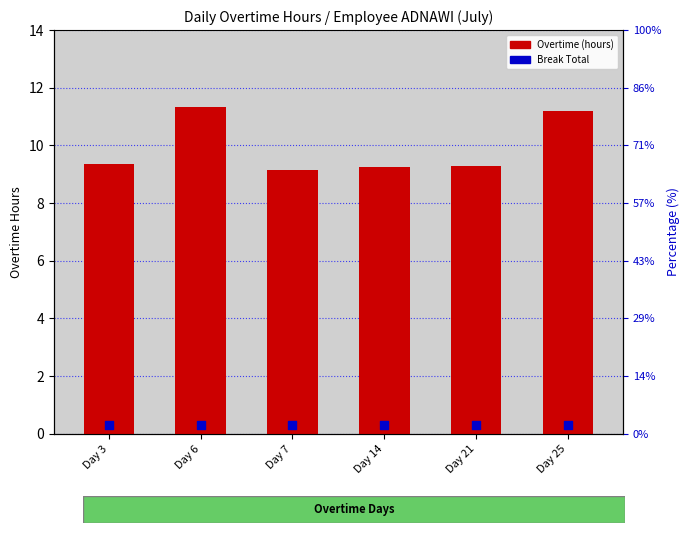

Which series has the largest total across all categories?

Overtime (hours)